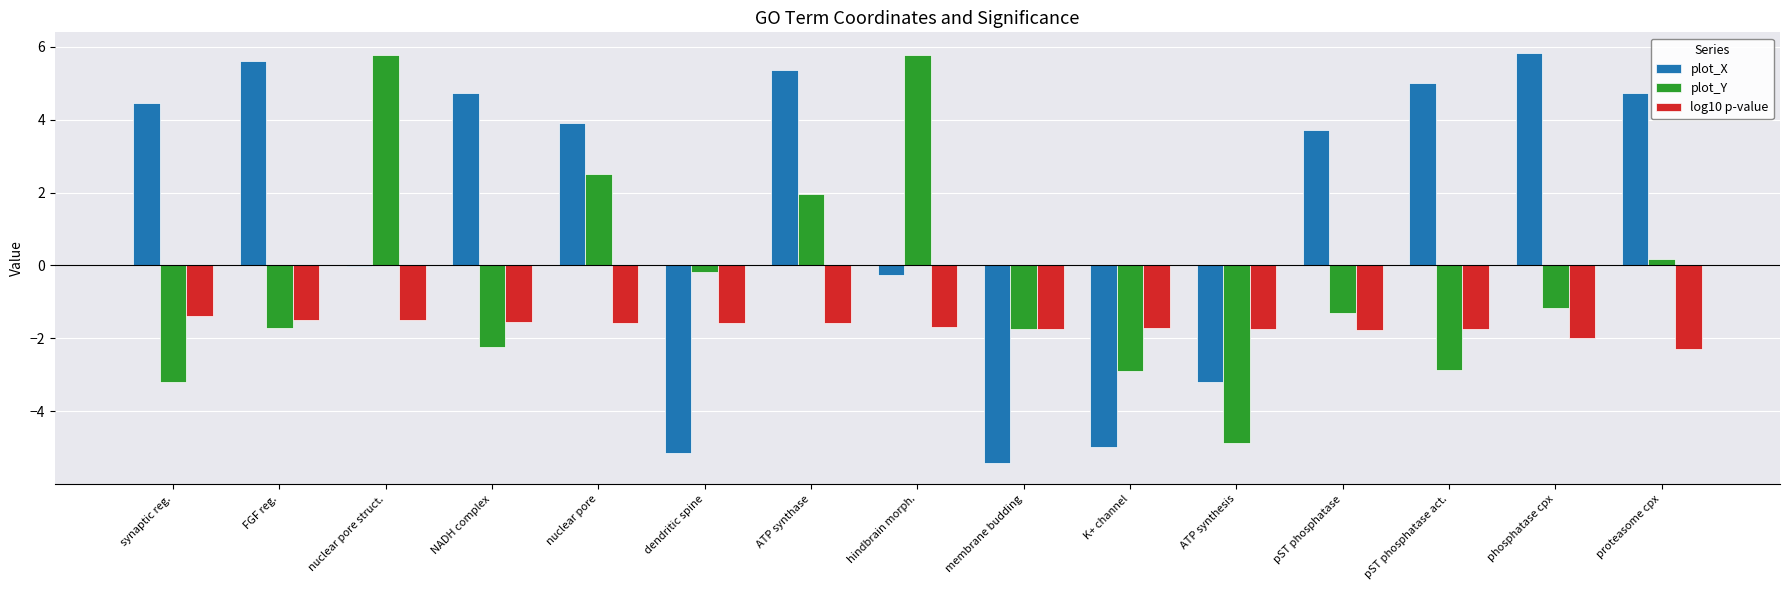

At which category is the sum across all series the highest?

ATP synthase